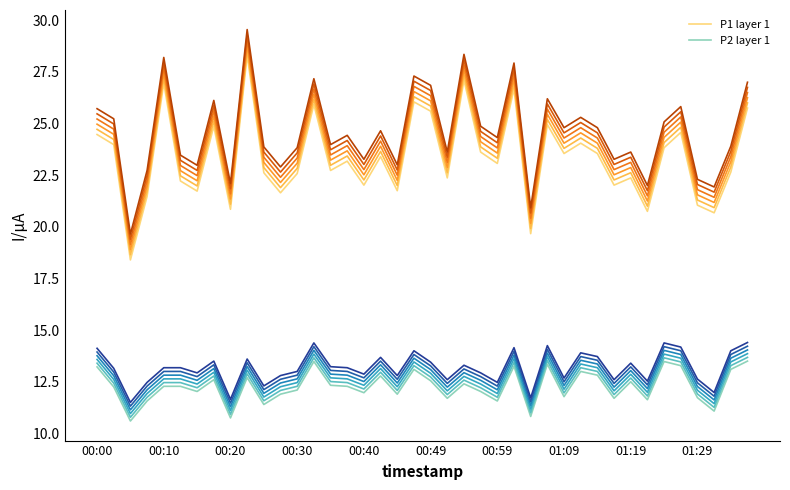

Is it true that P1 layer 1 equals 12.5 at 00:59?

False